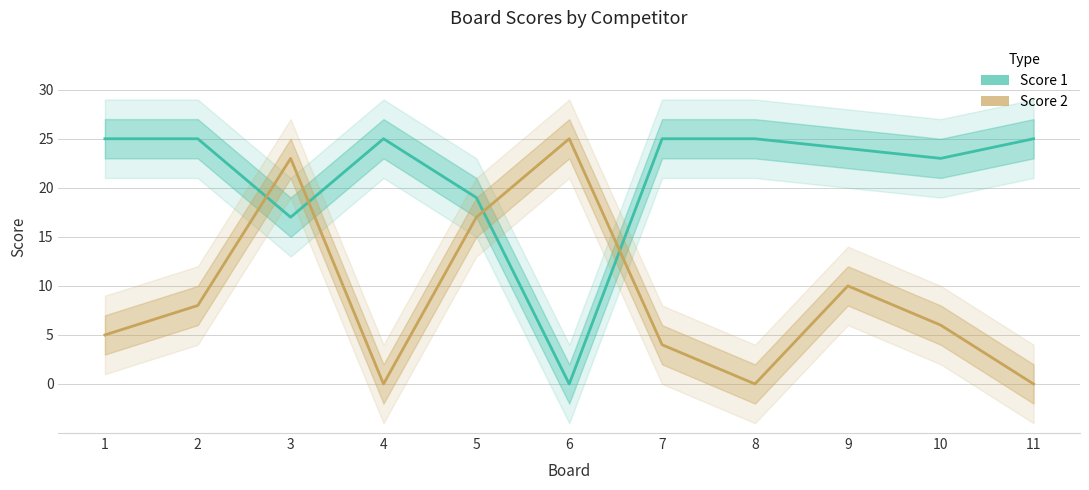

What is the greatest value displayed?

25